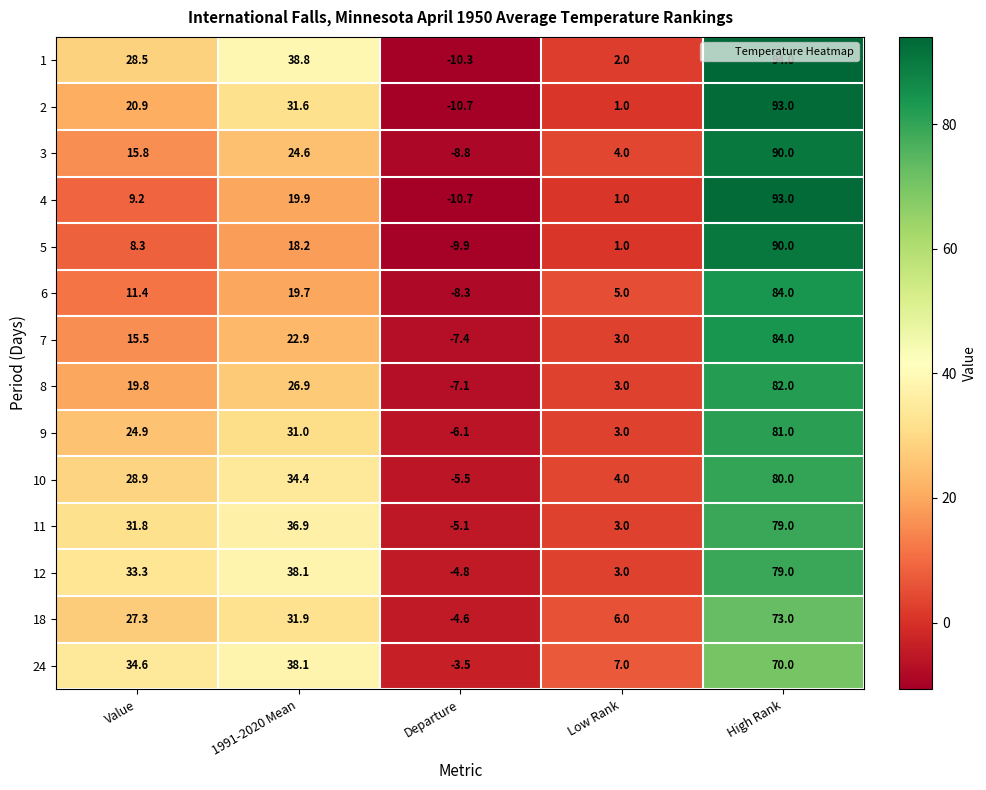

What is the greatest value displayed?

94.0